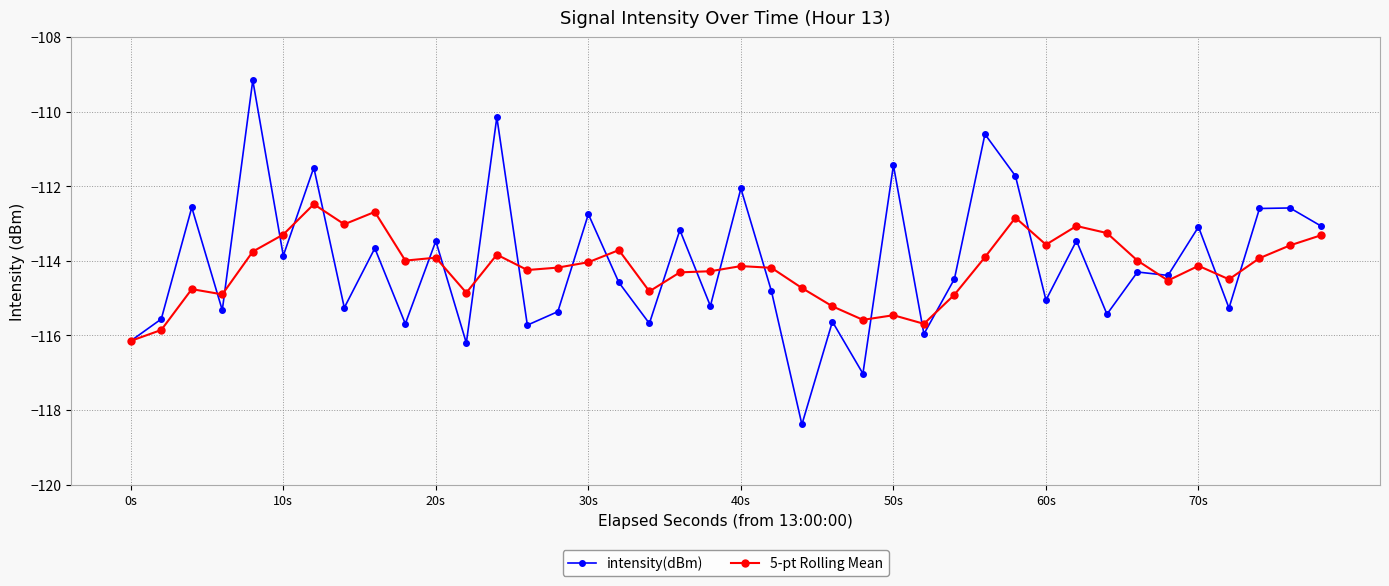

True or false: 5-pt Rolling Mean has more than 0 points higher than both neighbors.

True